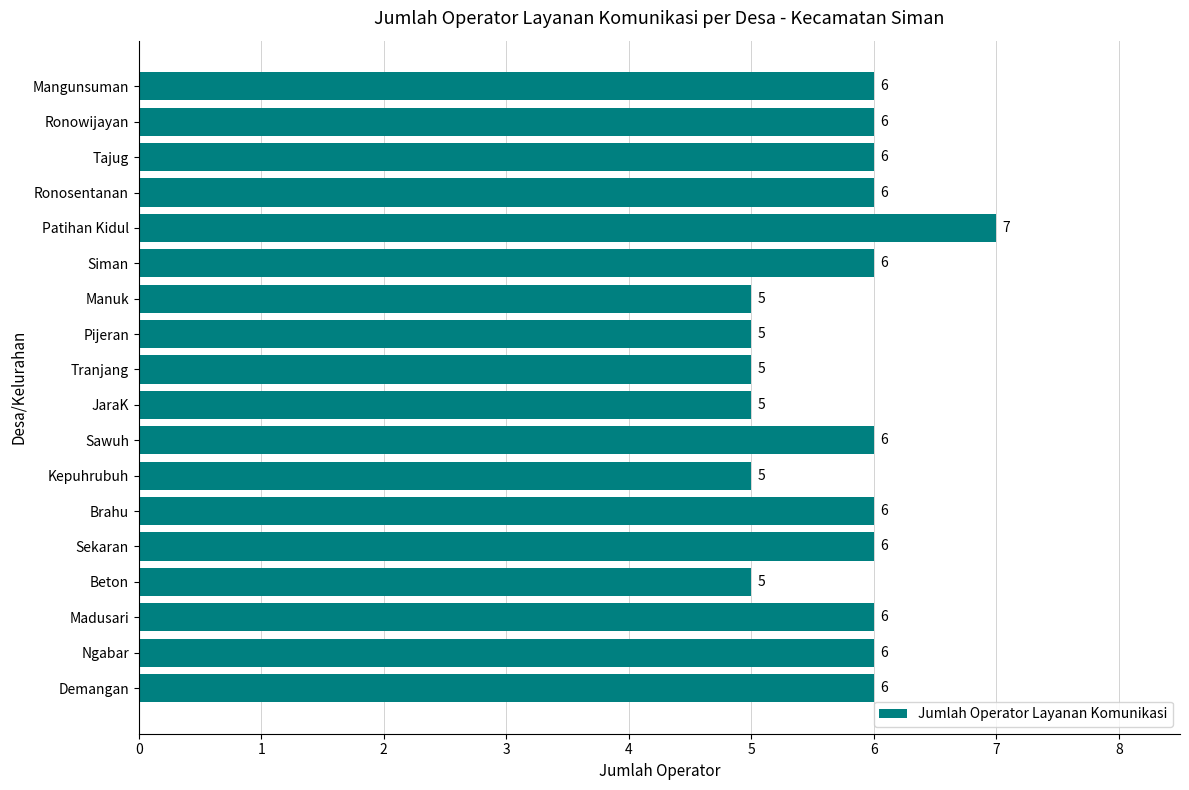

What value does the data have at Tajug?

6